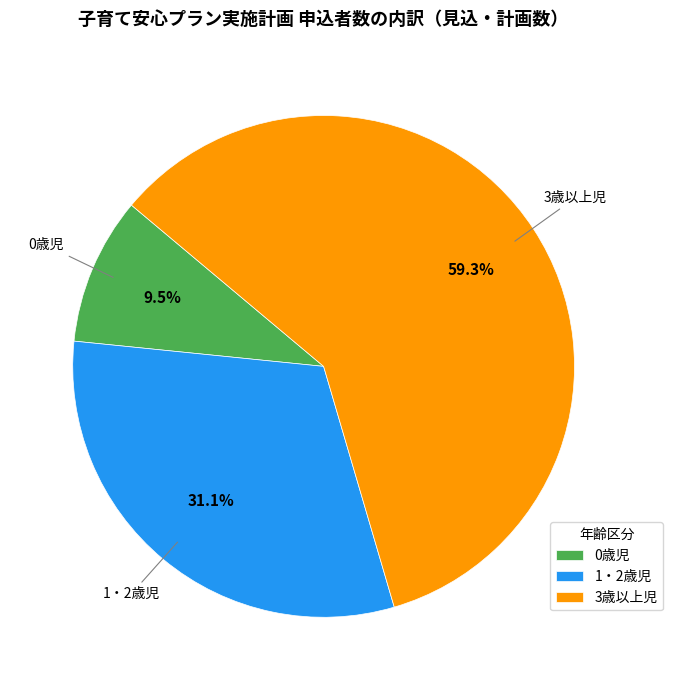

True or false: 0歳児 accounts for 1% of the total.

False